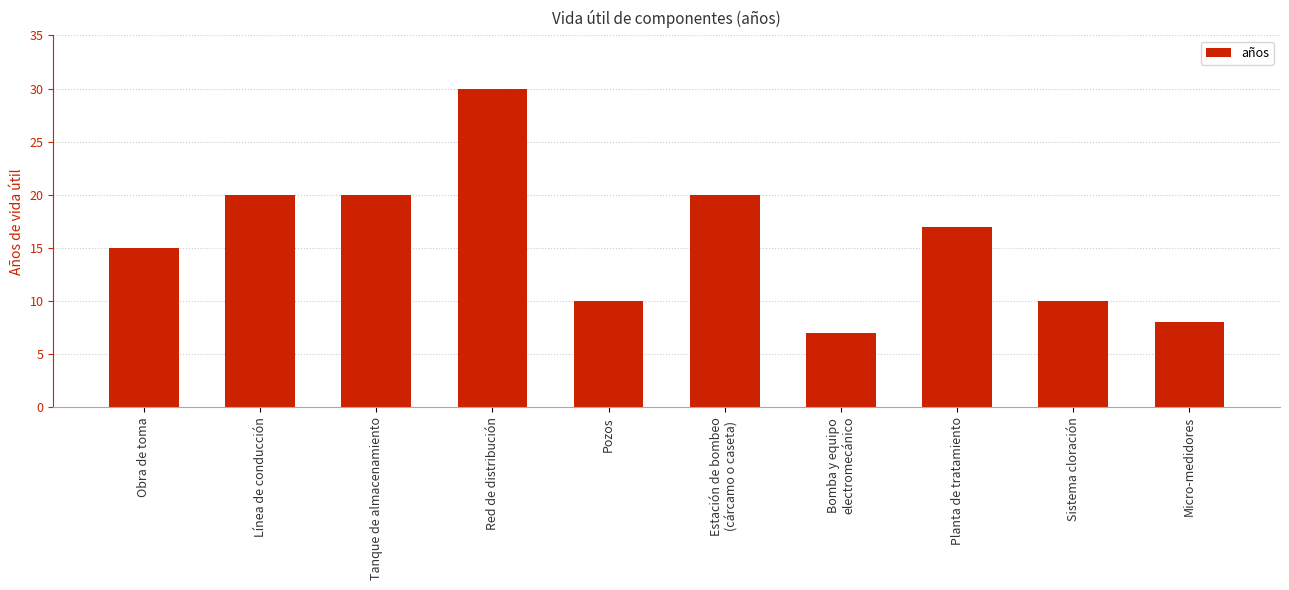

What is the label of the 10th bar from the left?

Micro-medidores